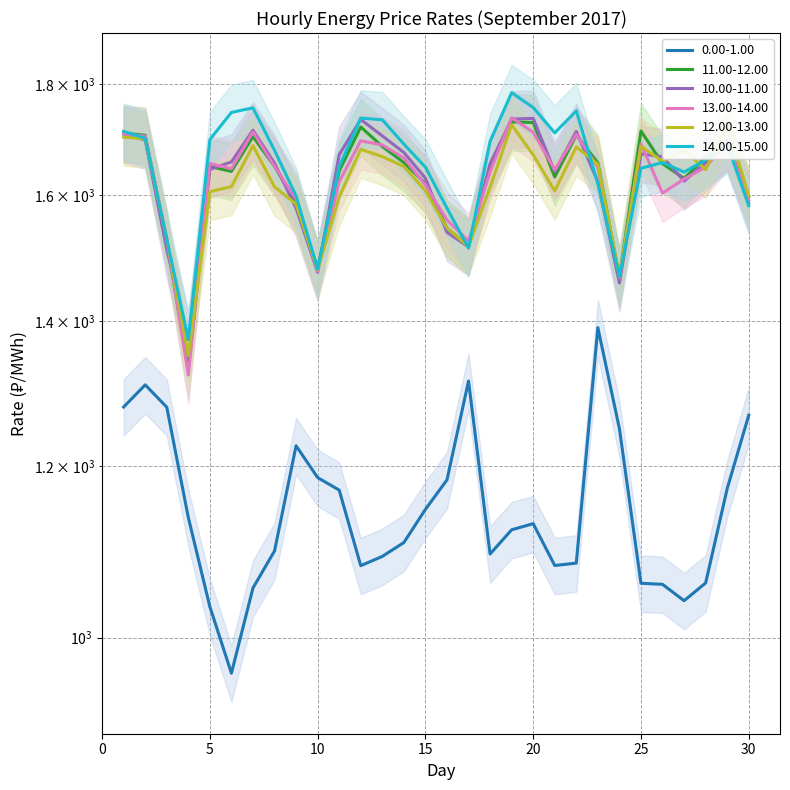

At which category is the sum across all series the highest?

19